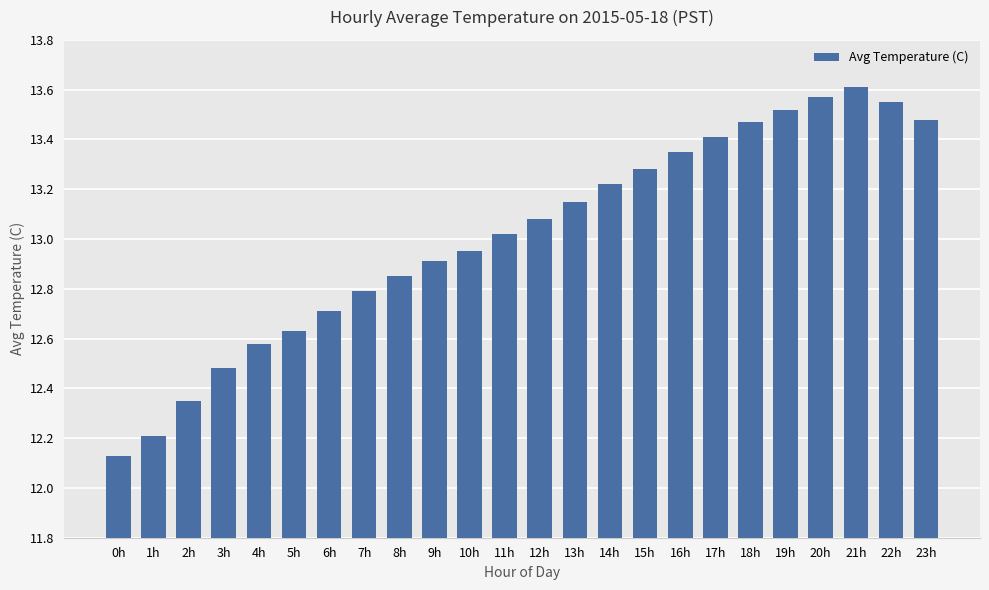

The value at 18h is 18.7. True or false?

False